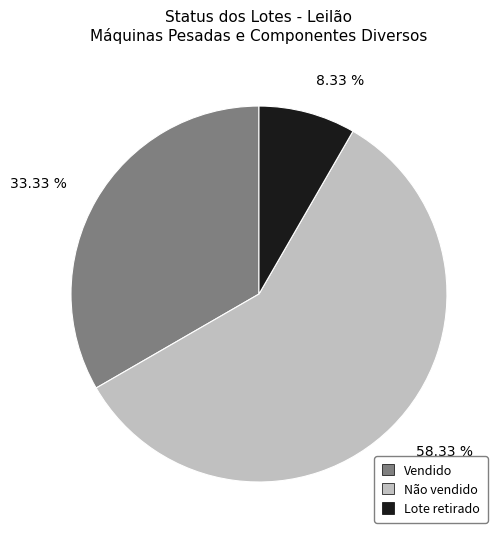

Do Não vendido and Vendido together represent more than half of the pie?

Yes